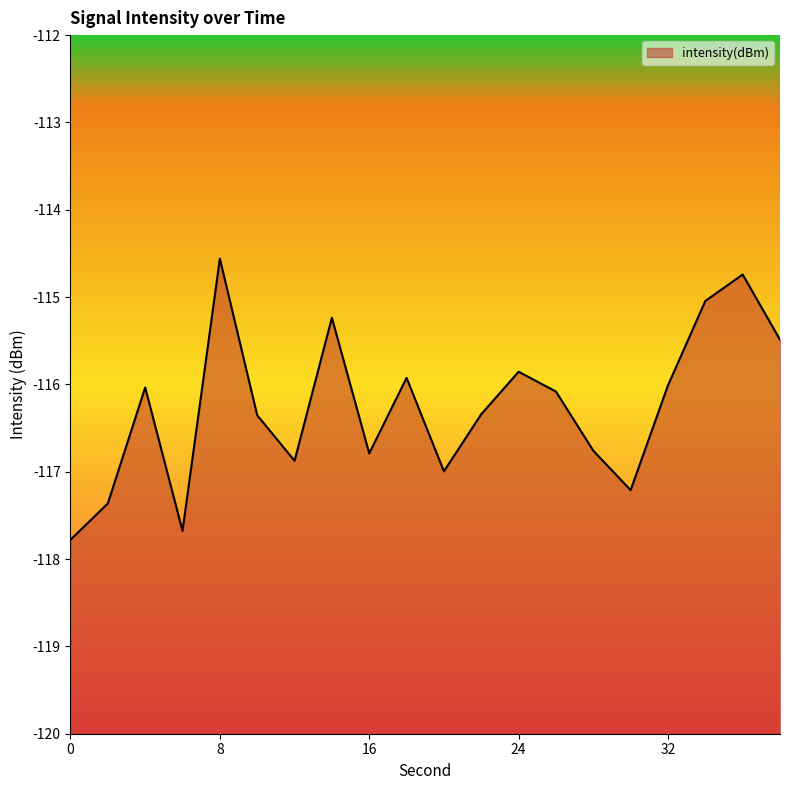

What is the difference between the second highest and second lowest values?

2.9